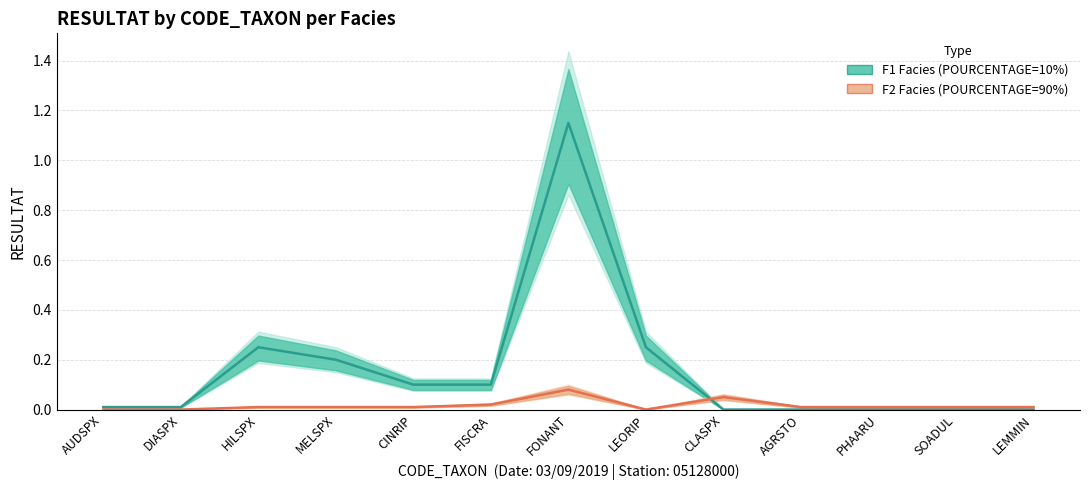

Reading right to left, what are all the values shown in this chart?

F1 Facies (10%): LEMMIN=0.0	SOADUL=0.0	PHAARU=0.0	AGRSTO=0.0	CLASPX=0.0	LEORIP=0.2	FONANT=1.1	FISCRA=0.1	CINRIP=0.1	MELSPX=0.2	HILSPX=0.2	DIASPX=0.0	AUDSPX=0.0
F2 Facies (90%): LEMMIN=0.0	SOADUL=0.0	PHAARU=0.0	AGRSTO=0.0	CLASPX=0.1	LEORIP=0.0	FONANT=0.1	FISCRA=0.0	CINRIP=0.0	MELSPX=0.0	HILSPX=0.0	DIASPX=0.0	AUDSPX=0.0